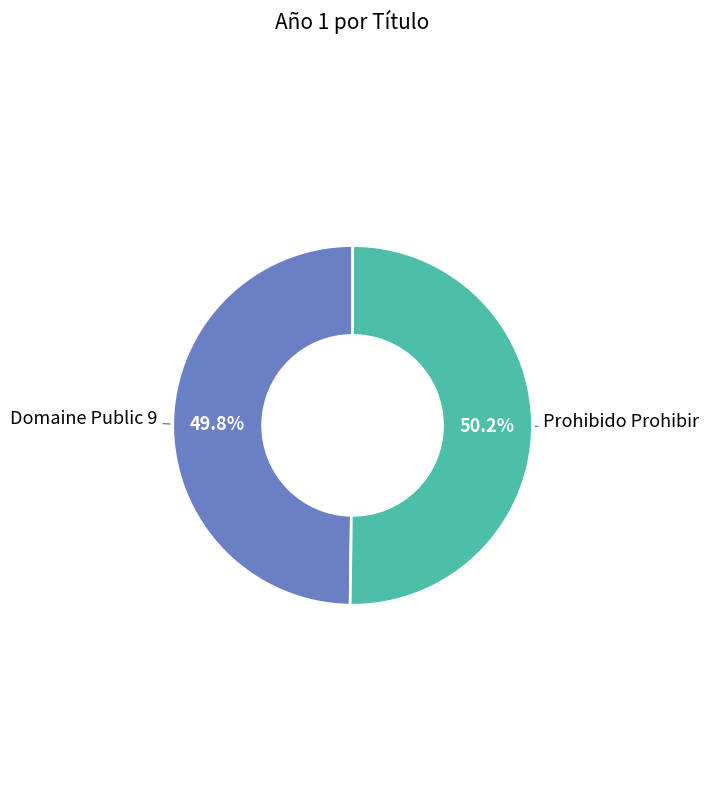

Is there any slice that represents more than half of the pie?

Yes